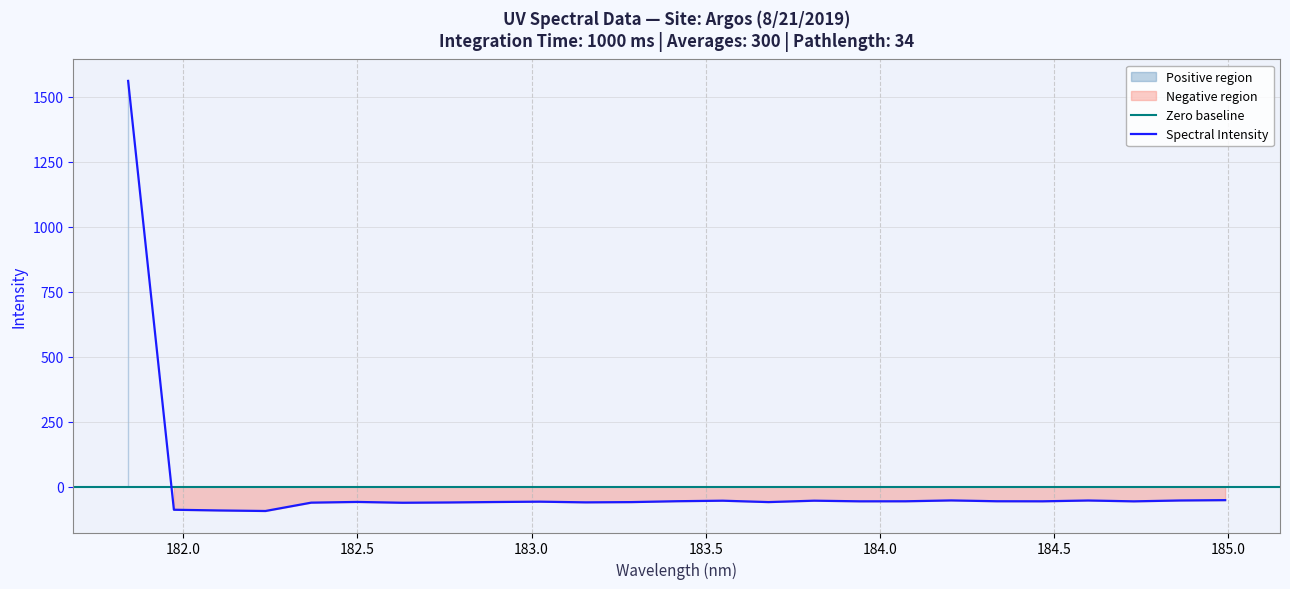

Read the value at 183.4176122368.

-56.1